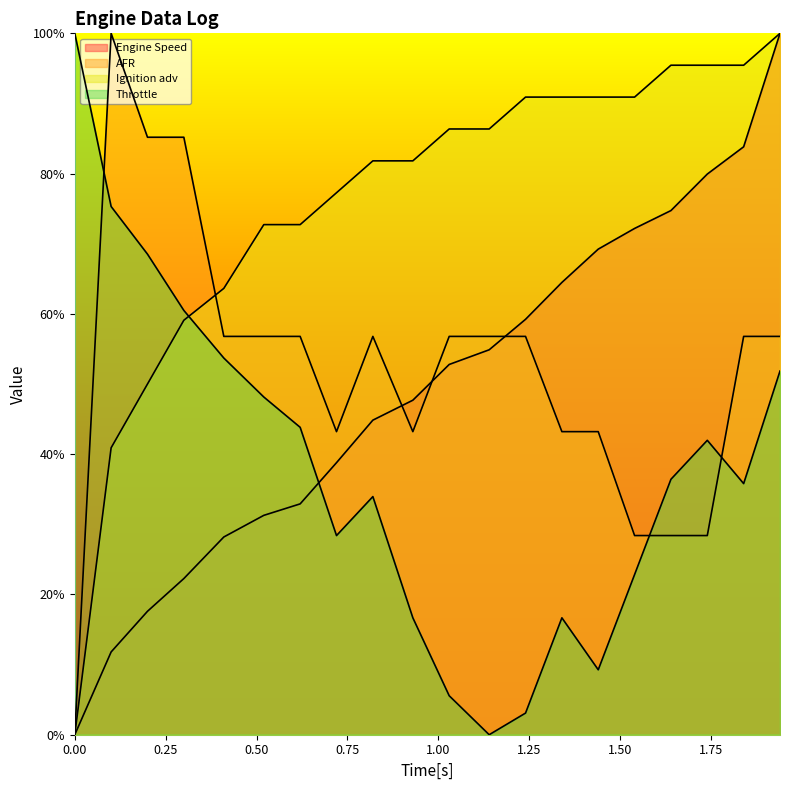

What is the greatest value displayed?

100.0